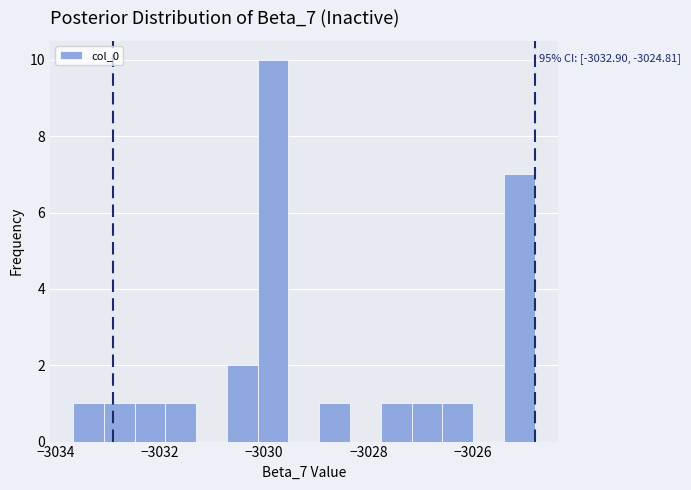

Read against the x-axis, roughly where is the centre of the tallest bar?

-3029.8